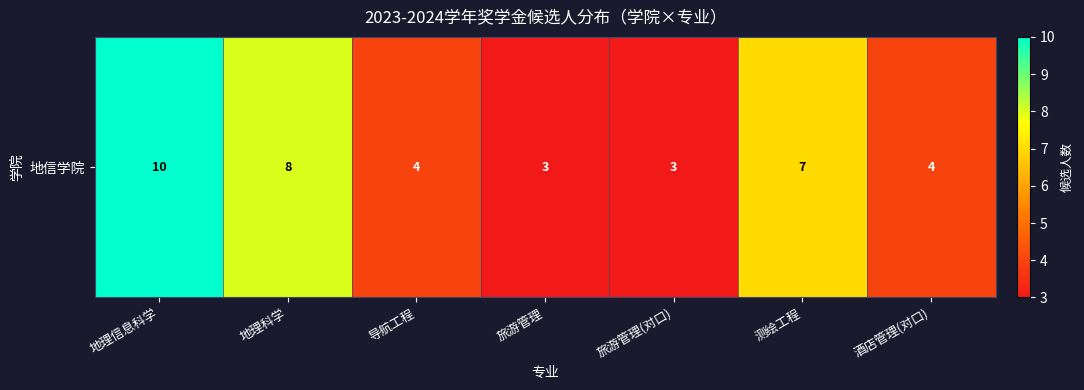

Approximately how many times larger is the value at 酒店管理(对口) compared to 导航工程?

1.0